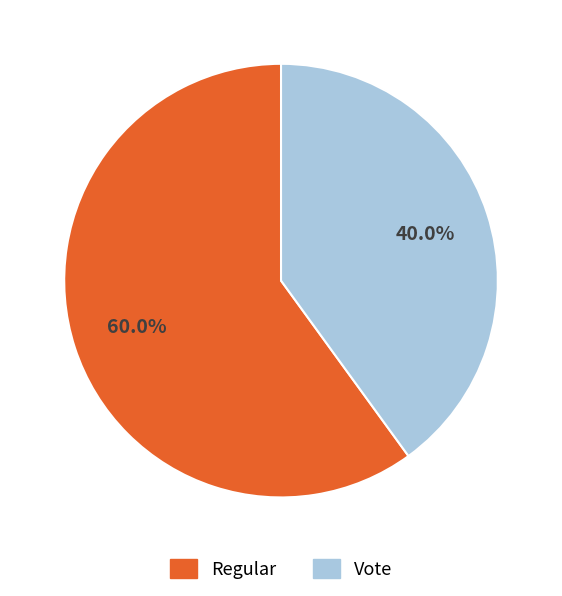

Count the number of slices in the pie.

2